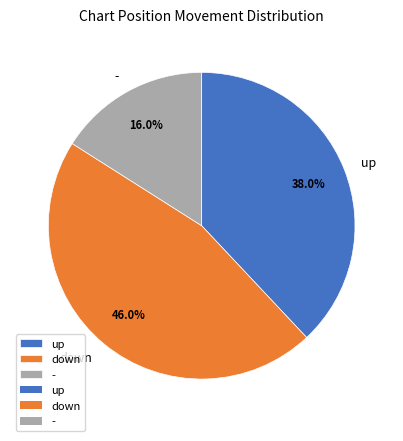

Combined, do down and up account for over 50%?

Yes